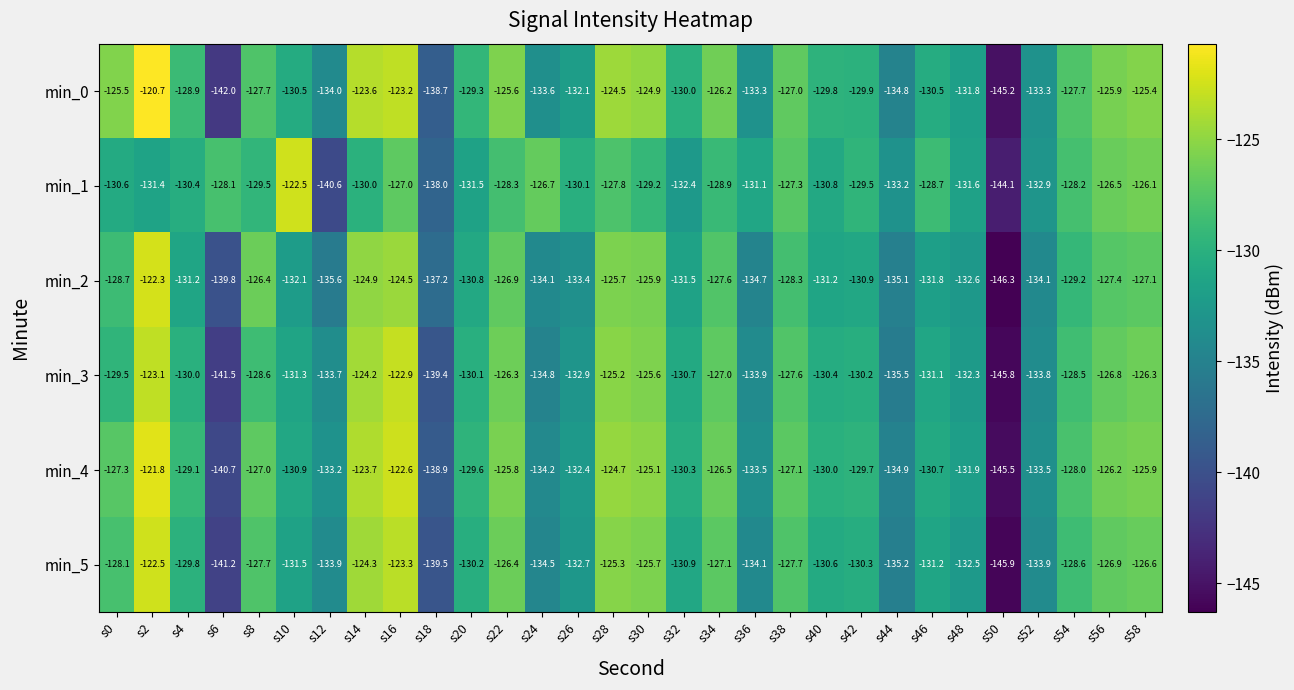

Which series has the largest range (max minus min)?

min_0